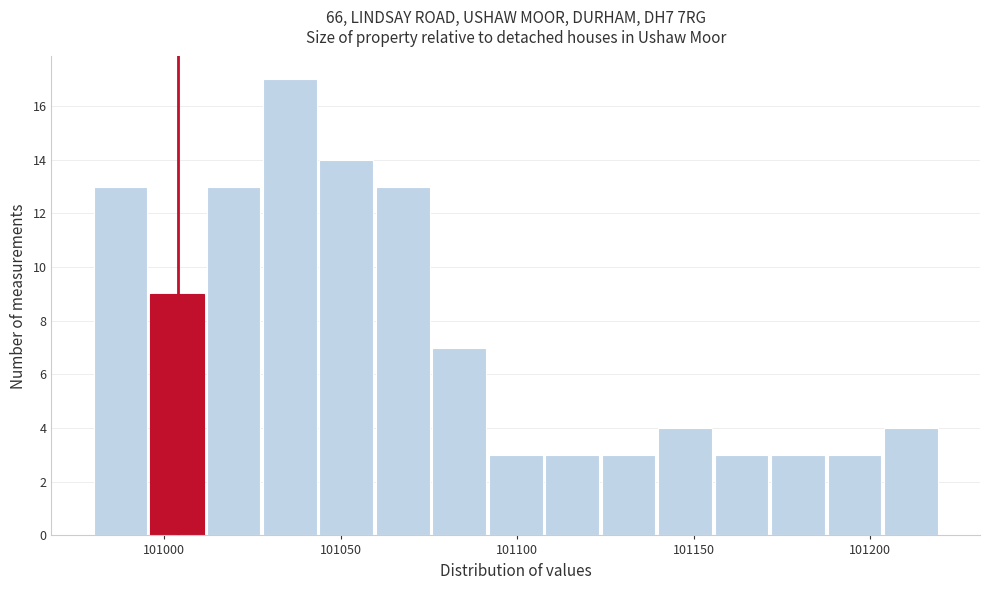

Around what value on the x-axis is the tallest bar? Give the approximate position of its centre, as read against the axis.

101035